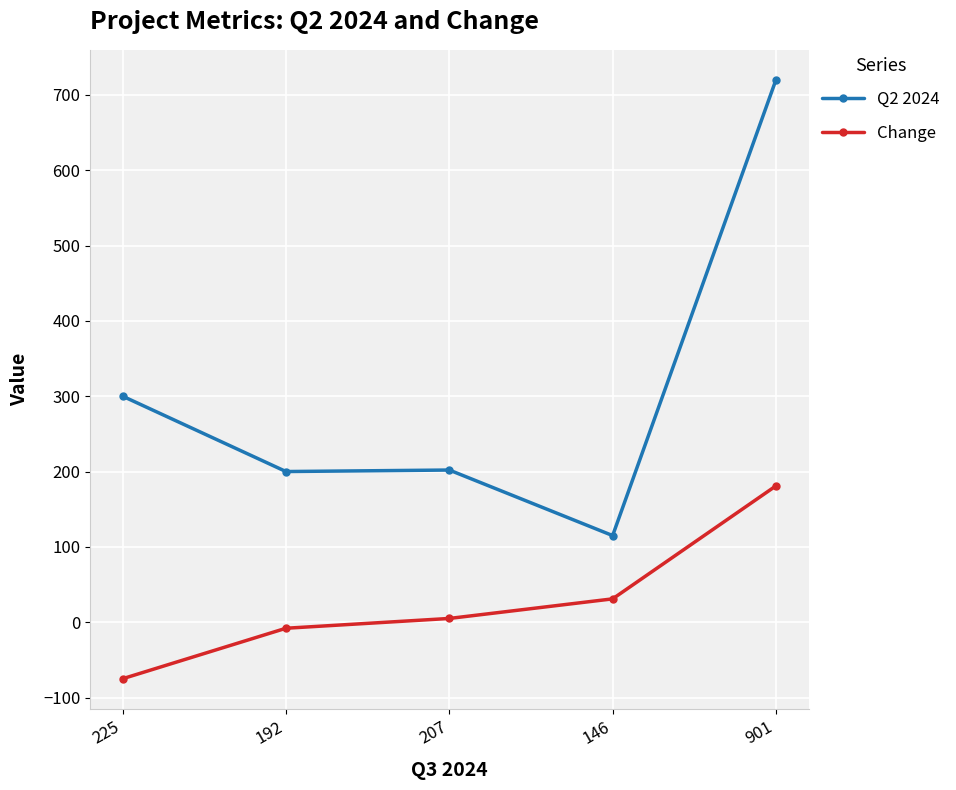

True or false: Change has a value of -75 at 225.

True